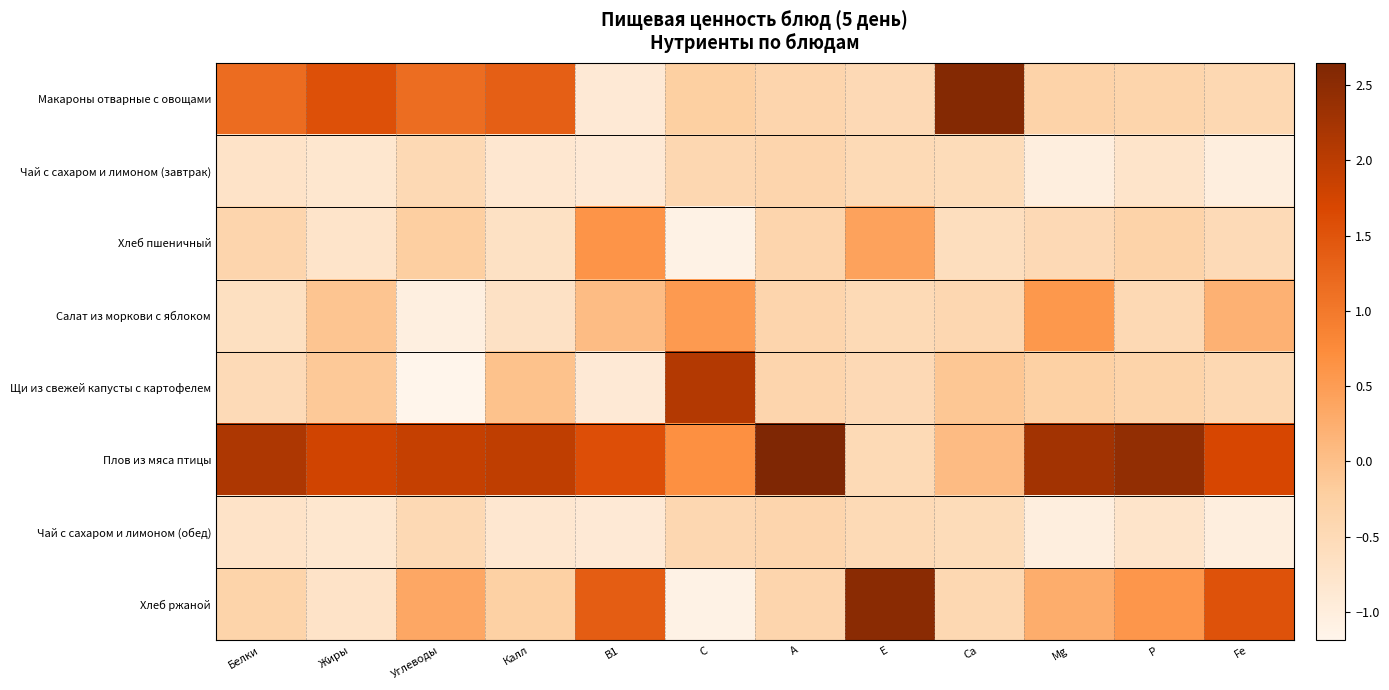

Which series has the largest total across all categories?

Плов из мяса птицы